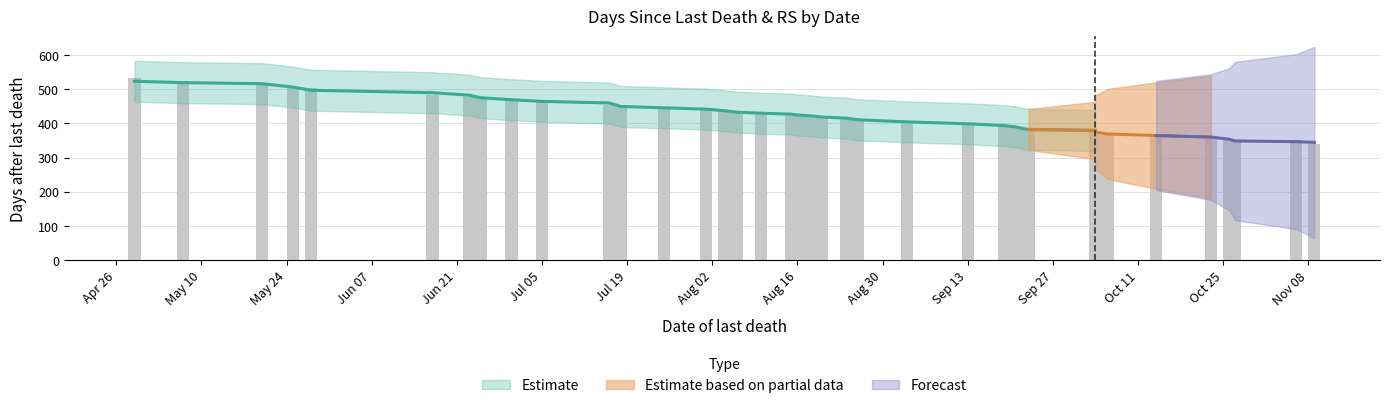

What is the label of the 37th bar from the right?

2021-05-25